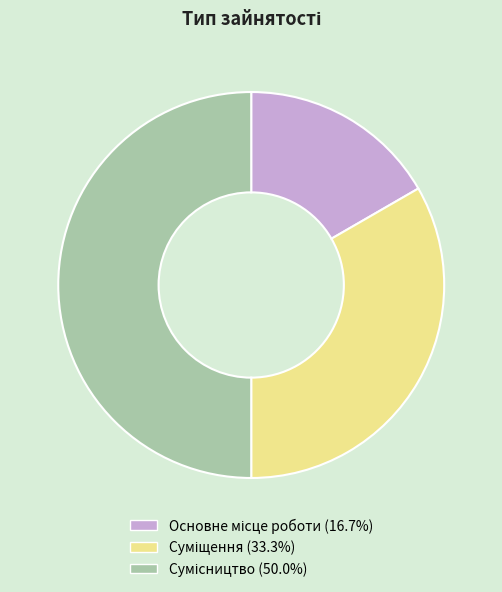

True or false: Суміщення accounts for 33% of the total.

True